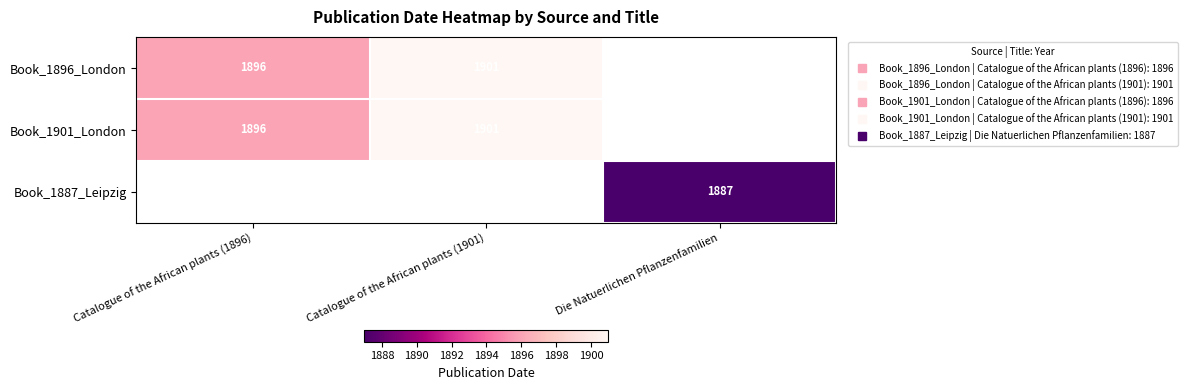

Is the value of Book_1887_Leipzig at Catalogue of the African plants (1896) greater than the value of Book_1896_London at Die Natuerlichen Pflanzenfamilien?

No